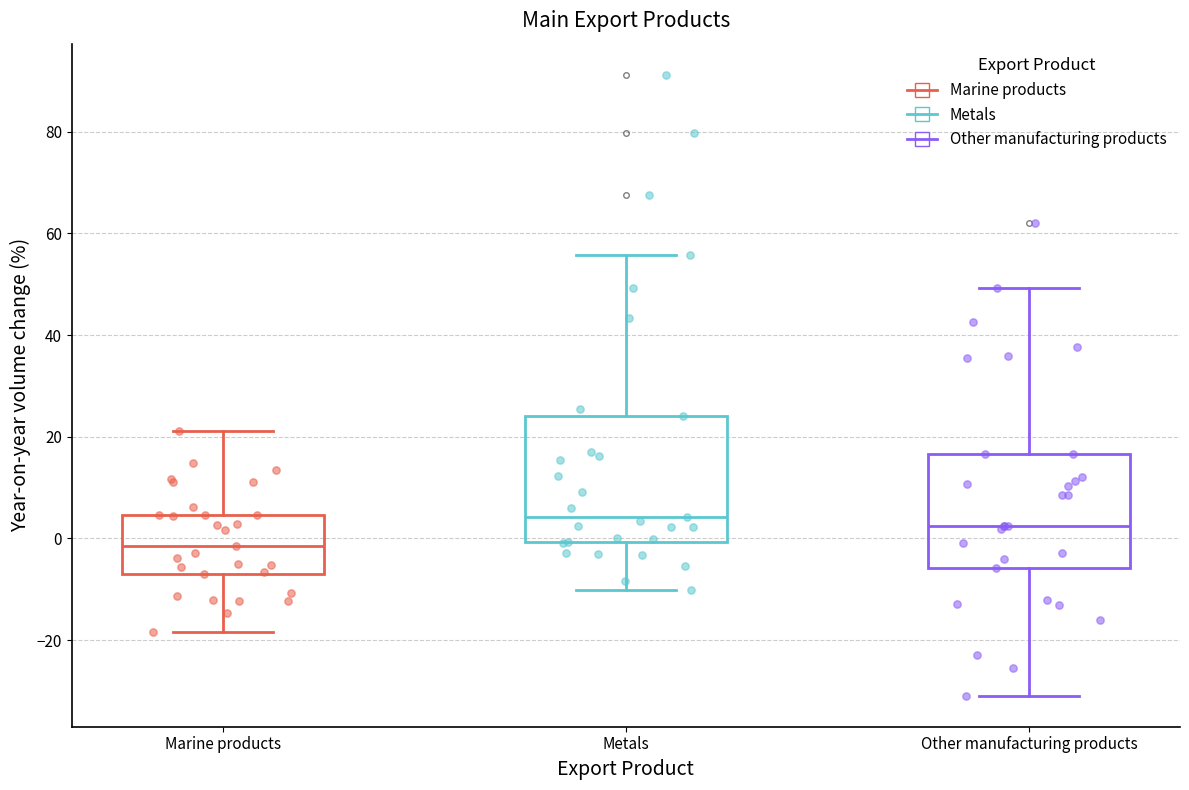

Where is the upper edge of the box for Other manufacturing products on the y-axis? The values are not printed on the chart, so give them approximately, as read against the axis.

16